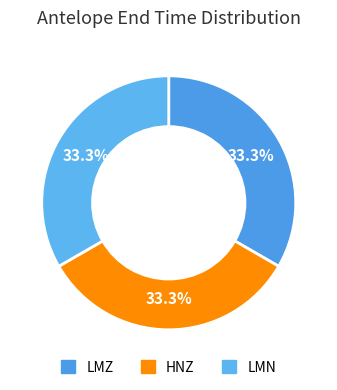

Is there any slice that represents more than half of the pie?

No